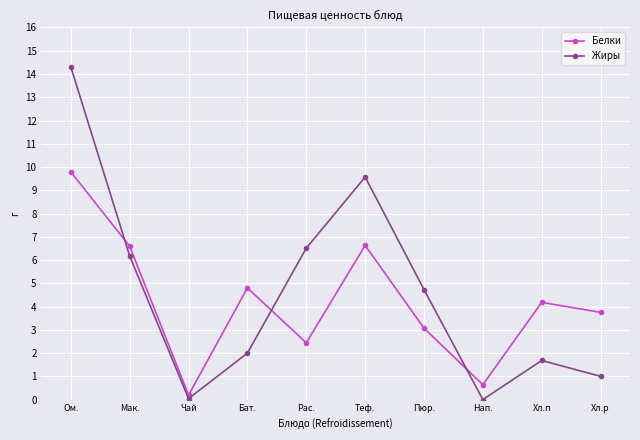

Which series has the largest total across all categories?

Жиры